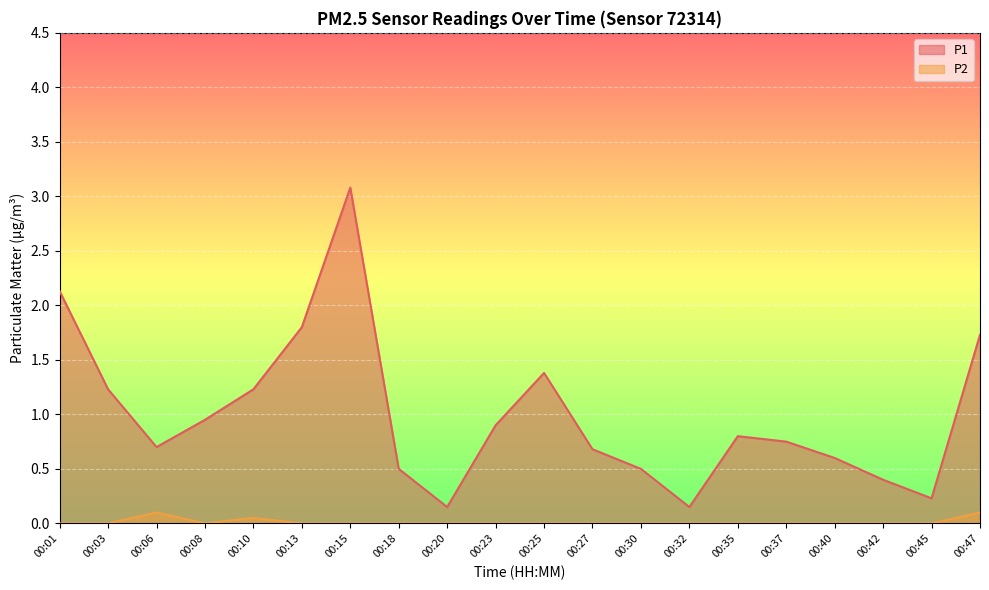

Is it true that P2 equals -0.0 at 00:27?

False